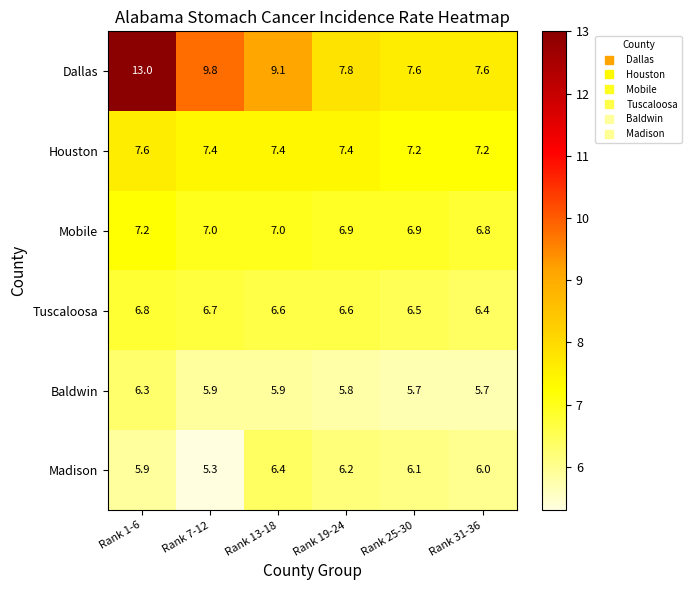

What is the difference between the highest and lowest values at Rank 31-36?

1.9